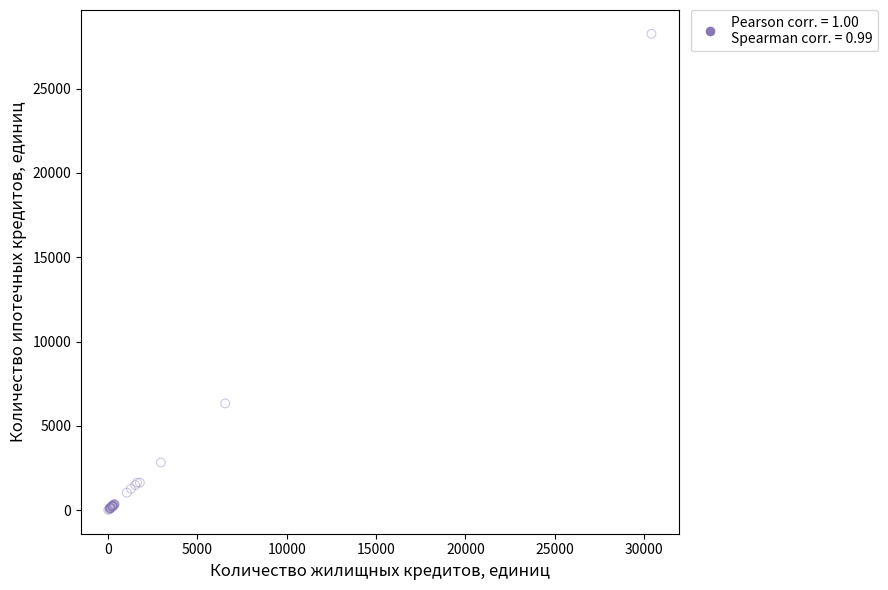

What Y value in the scatter plot is closest to 14129?

6330